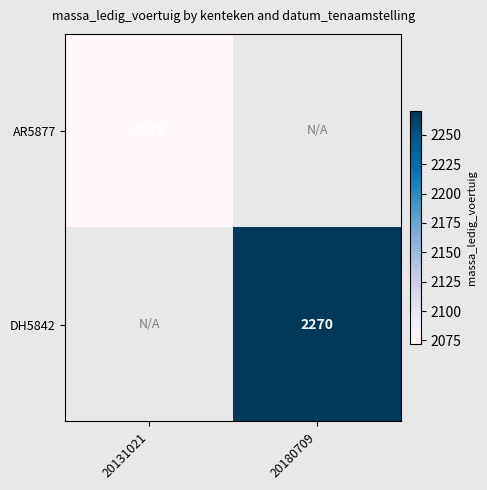

Is the value of AR5877 at 20131021 greater than the value of DH5842 at 20180709?

No